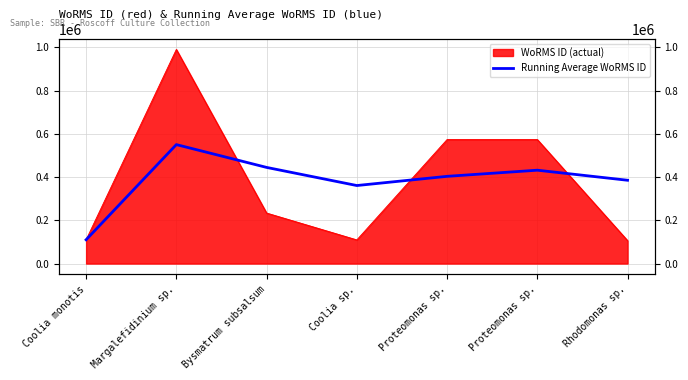

What is the label of the 2nd point from the right?

Proteomonas sp.